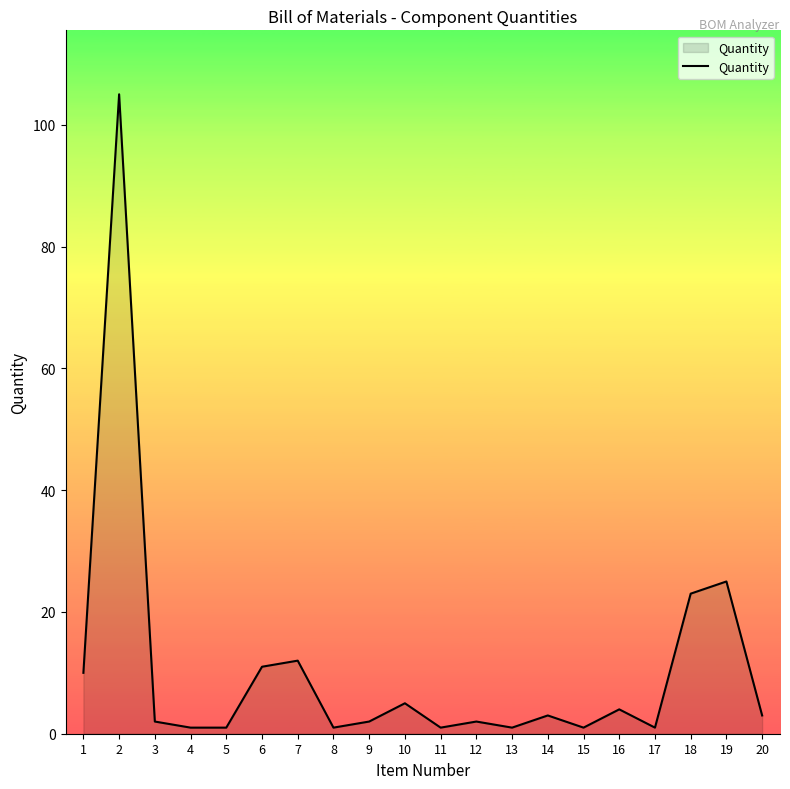

What is the greatest value displayed?

105